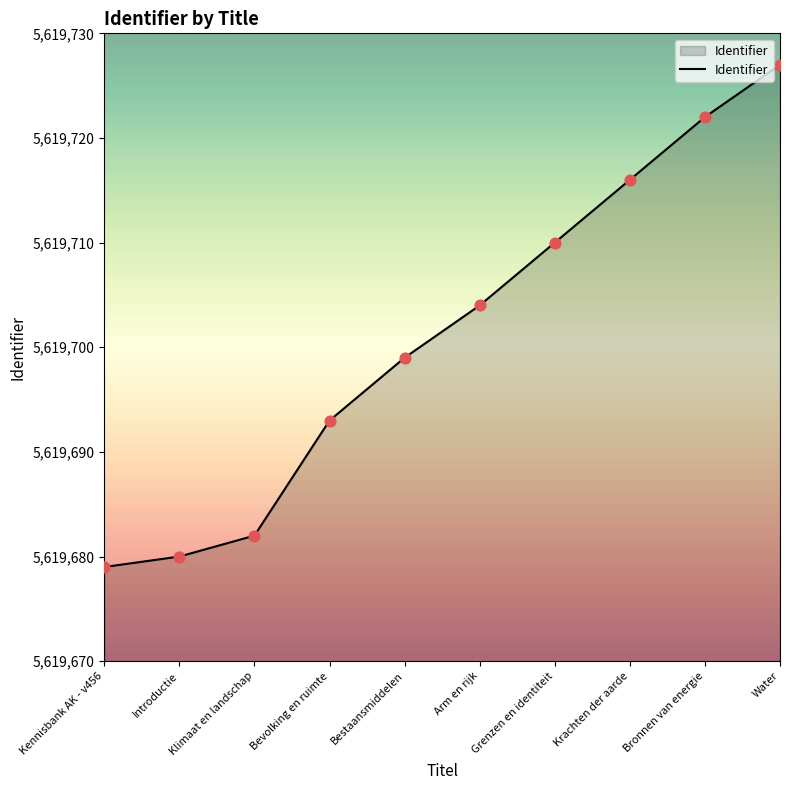

What is the change in value from Introductie to Bevolking en ruimte?

+13